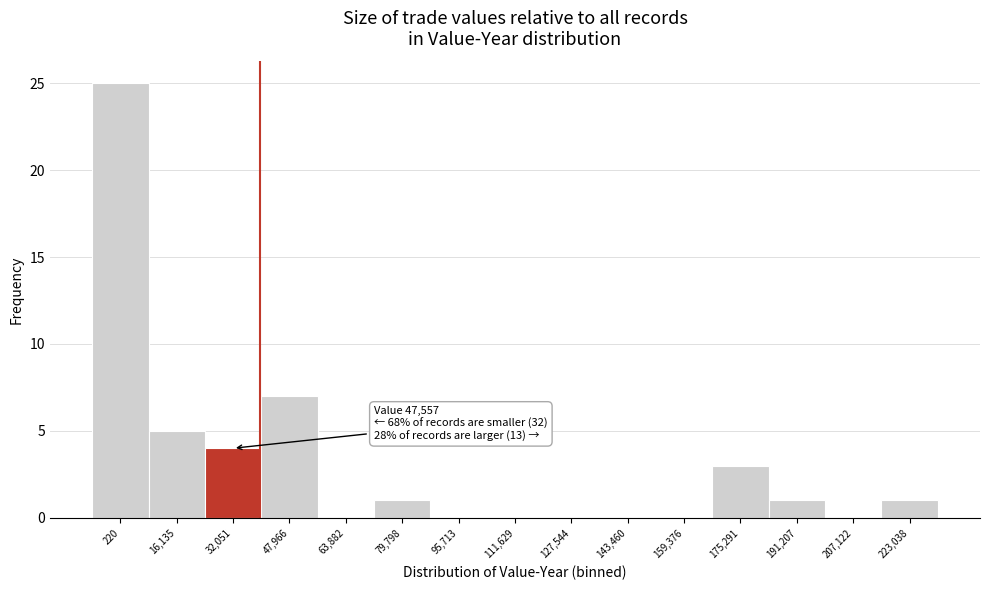

Reading right to left, list all the values displayed in this chart.

223,038=1	207,122=0	191,207=1	175,291=3	159,376=0	143,460=0	127,544=0	111,629=0	95,713=0	79,798=1	63,882=0	47,966=7	32,051=4	16,135=5	220=25